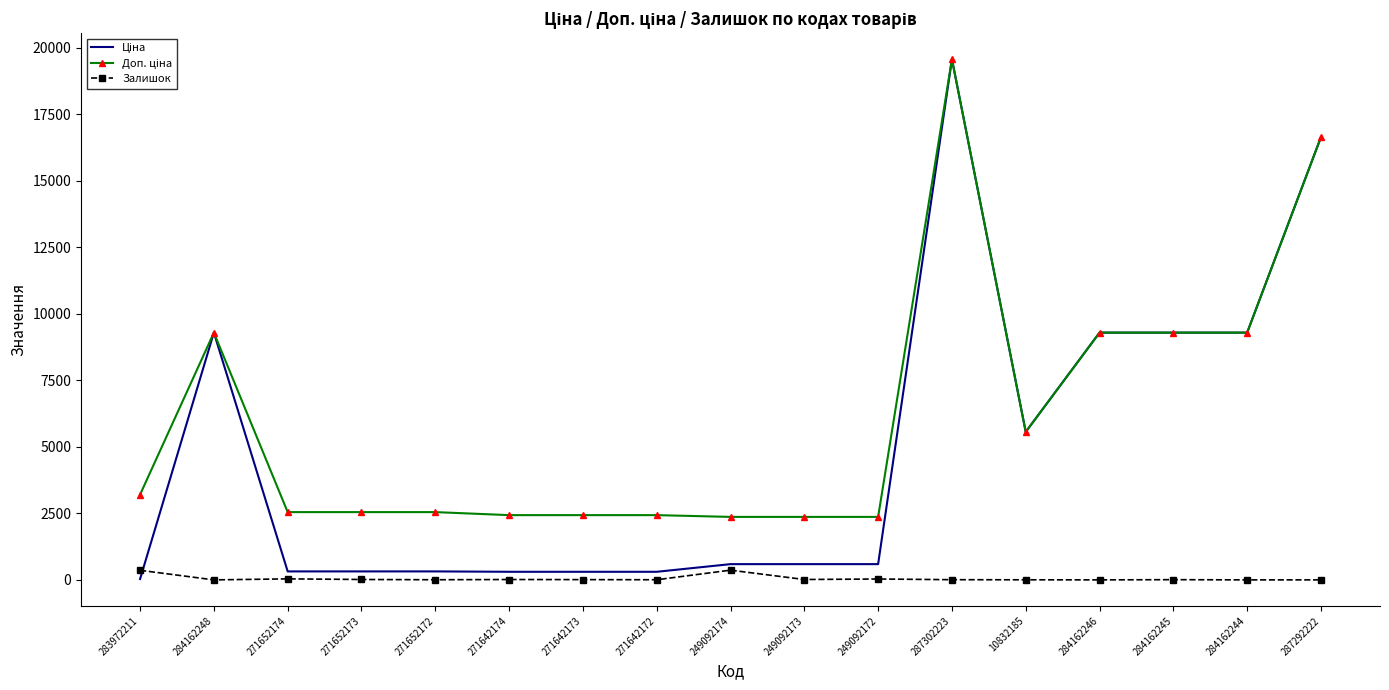

At which category does the chart reach its peak across all series?

287302223